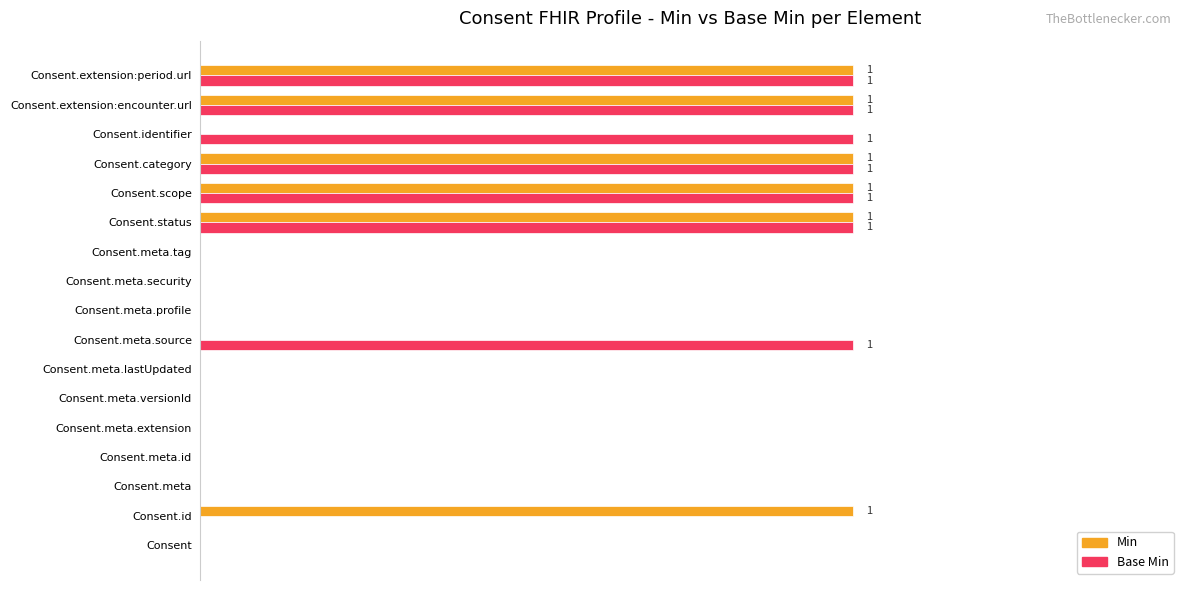

What are all the series names shown in the legend?

Min, Base Min